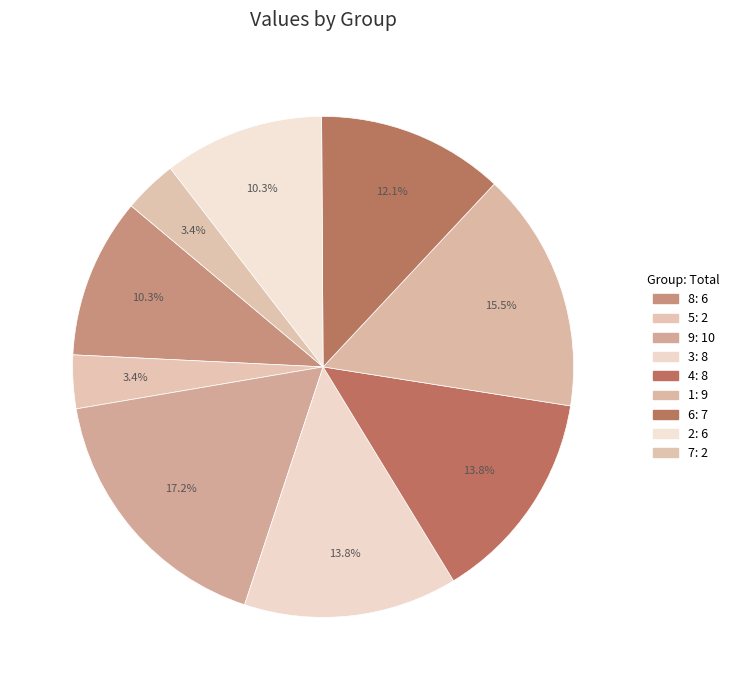

How many segments does this pie chart have?

9